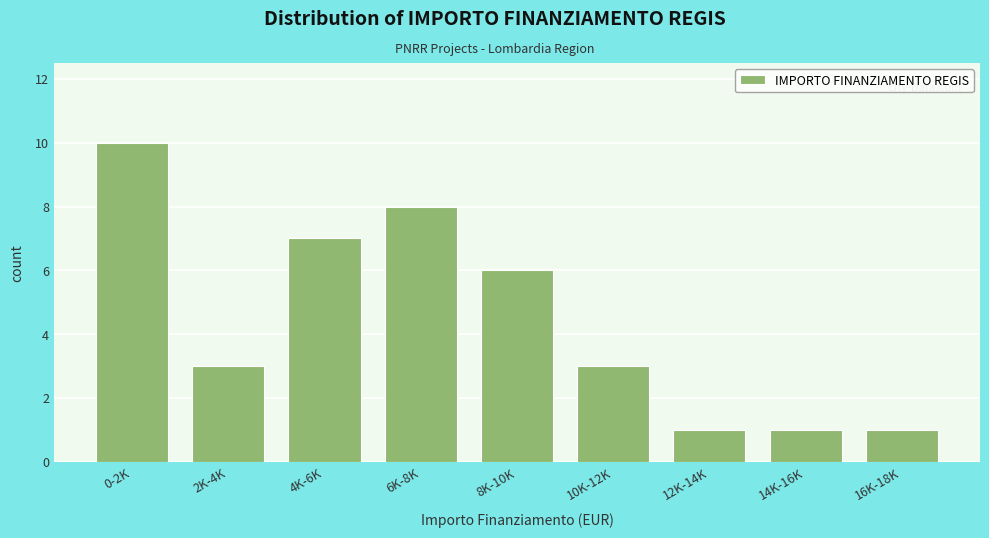

Reading left to right, list all the values displayed in this chart.

0-2K=10	2K-4K=3	4K-6K=7	6K-8K=8	8K-10K=6	10K-12K=3	12K-14K=1	14K-16K=1	16K-18K=1